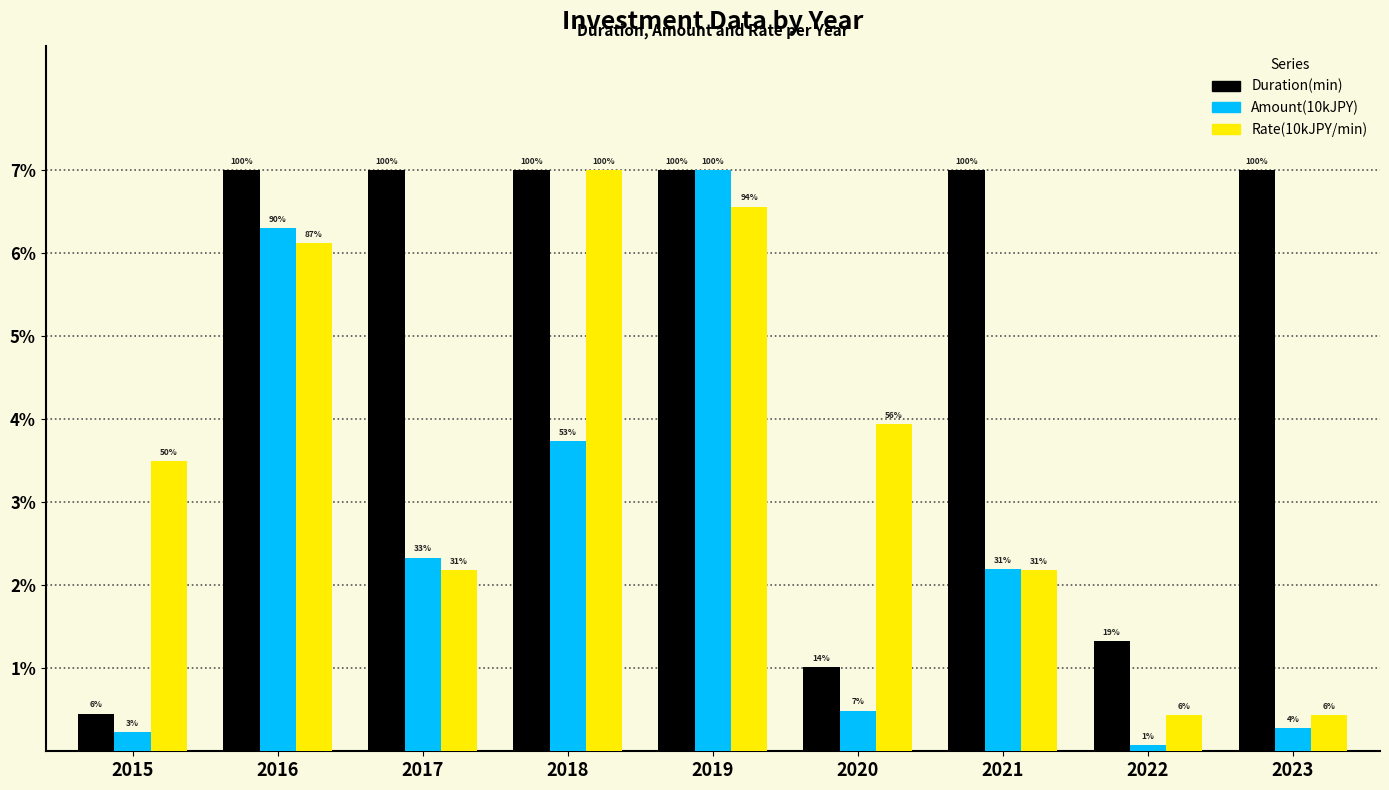

What are all the series names shown in the legend?

Duration(min), Amount(10kJPY), Rate(10kJPY/min)